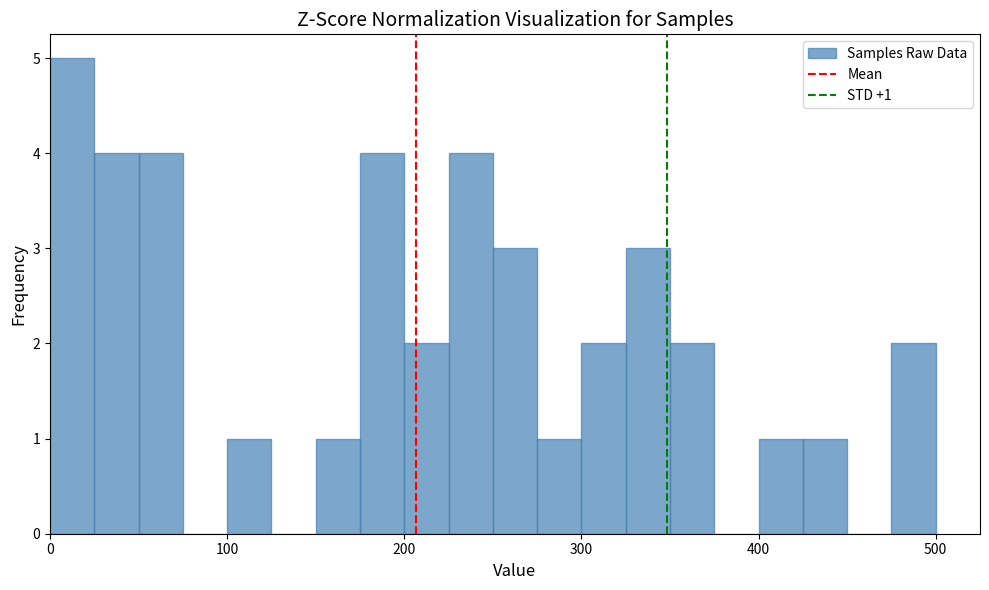

Around what value on the x-axis is the tallest bar? Give the approximate position of its centre, as read against the axis.

10